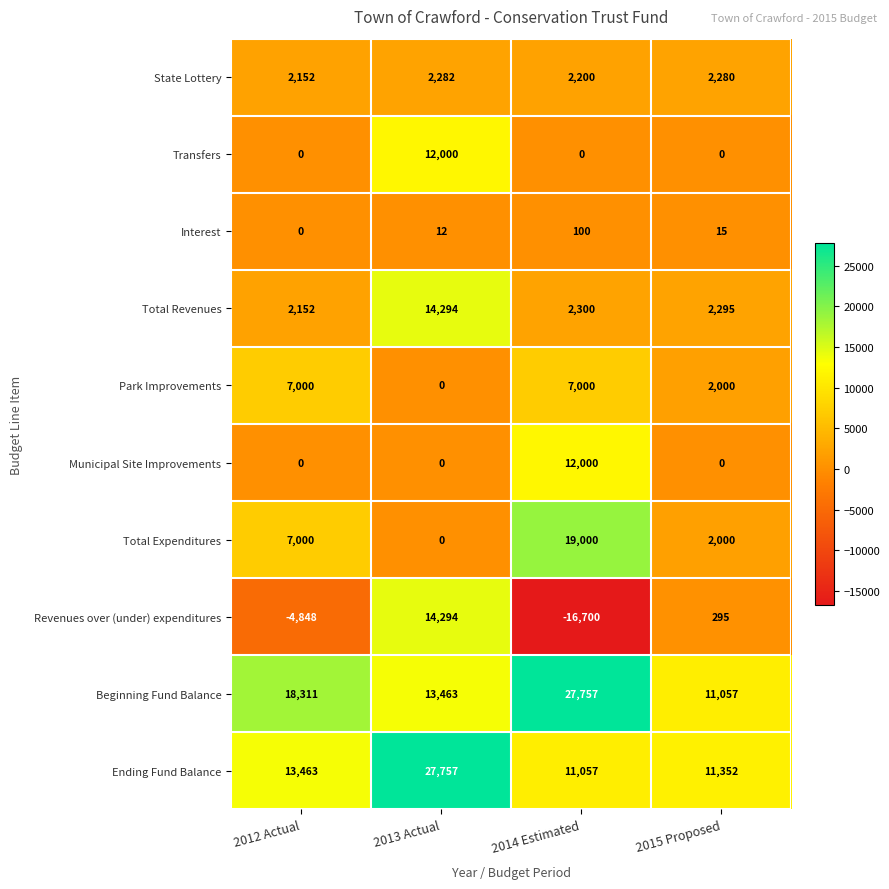

Which series changed the most between 2012 Actual and 2013 Actual?

Revenues over (under) expenditures